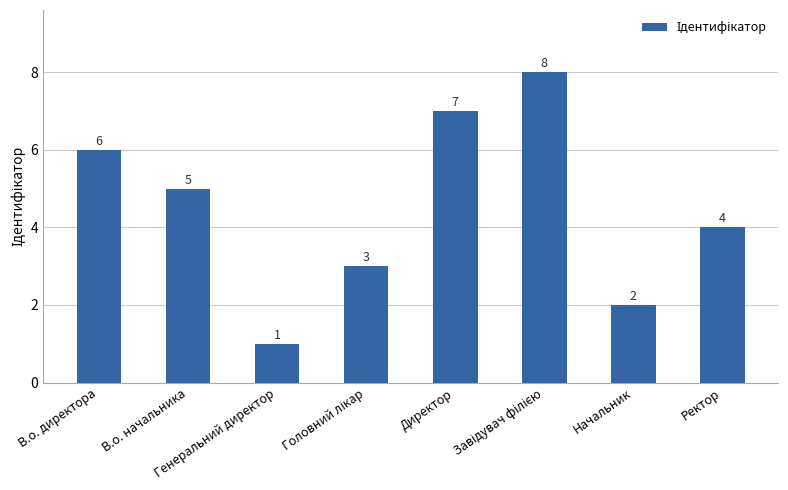

Where does the data first go above 5?

В.о. директора